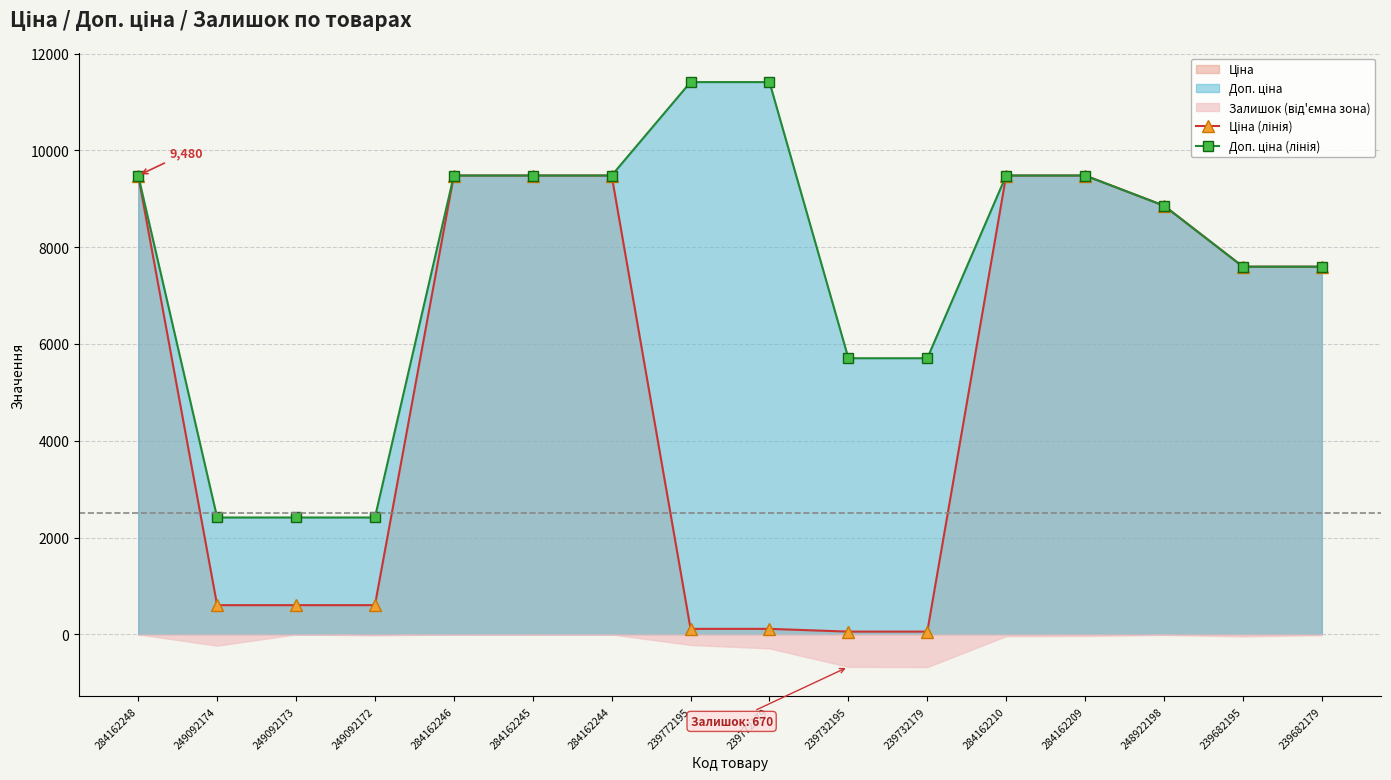

Which series changed the most between 284162209 and 248922198?

Ціна (лінія)